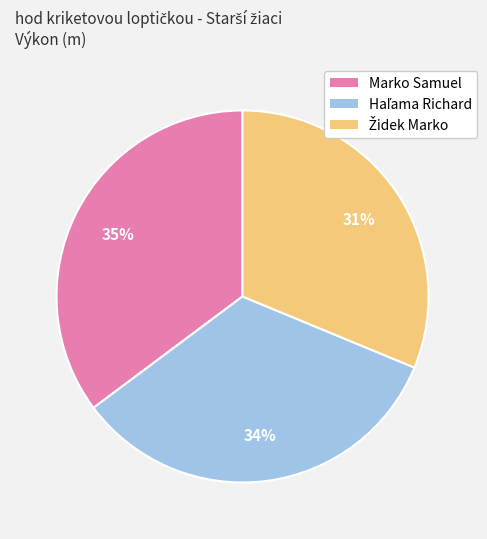

Does Marko Samuel represent more than half of the total?

No